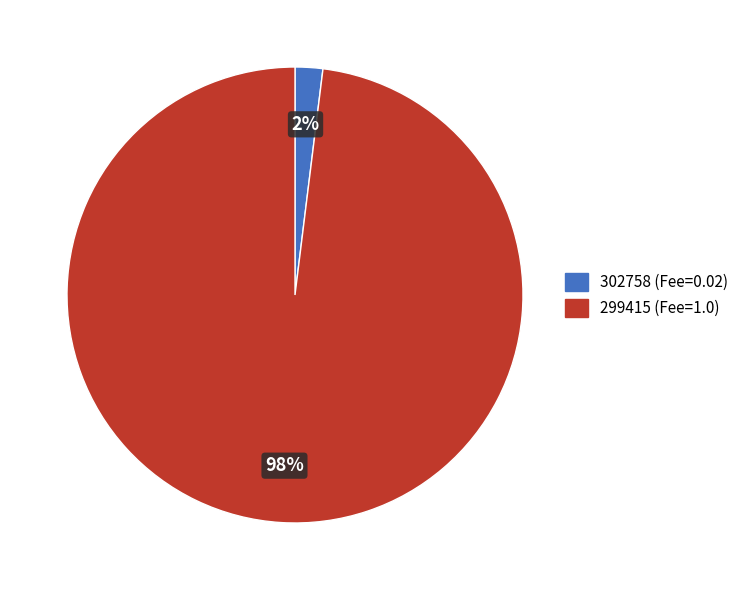

To the nearest percent, what is the difference between the largest and smallest slice percentages?

96%